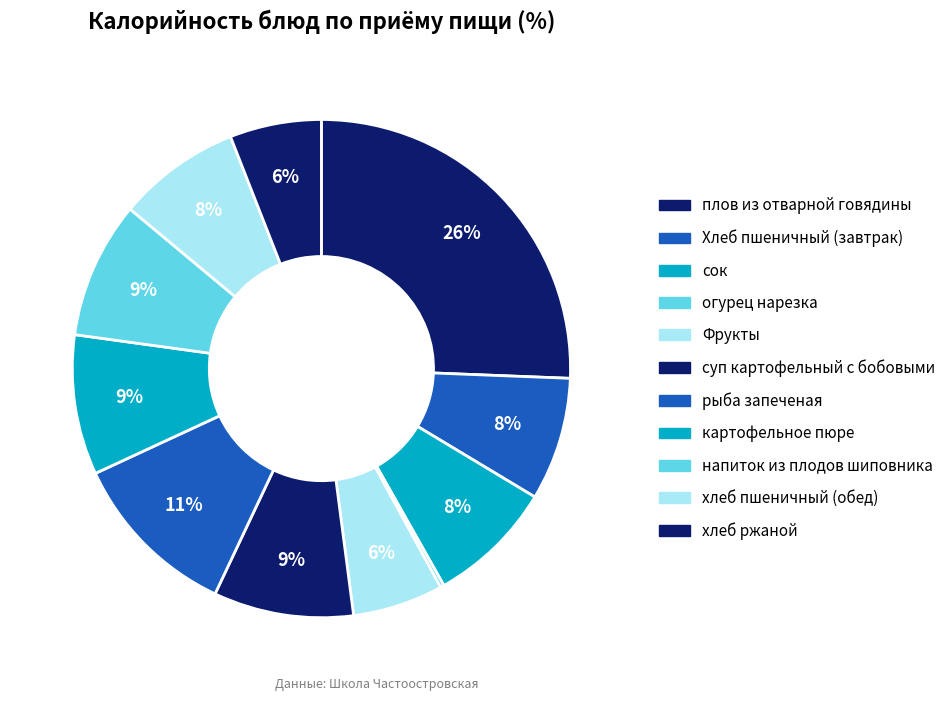

To the nearest percent, what is the difference between the largest and smallest slice percentages?

25%